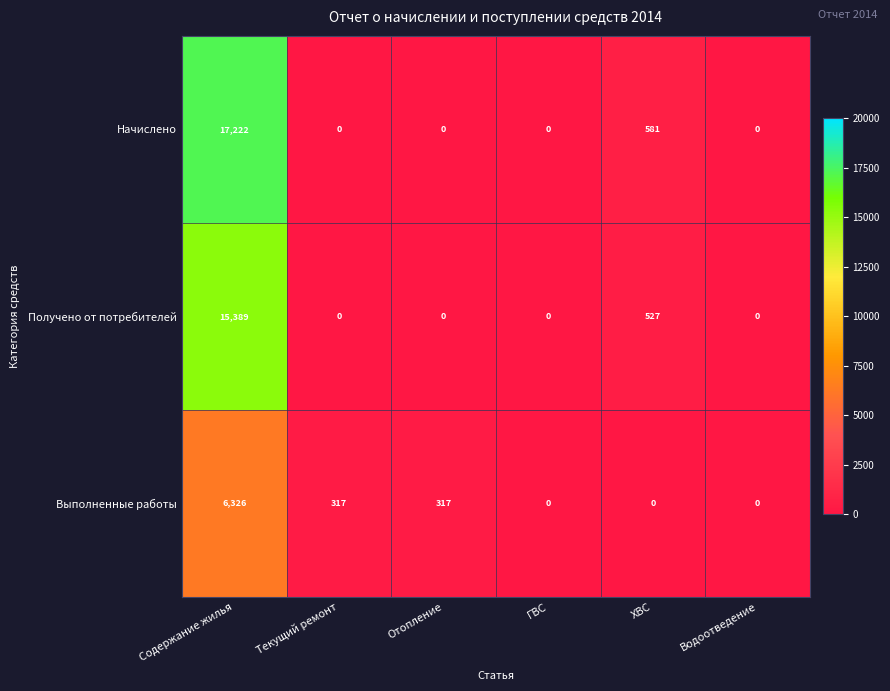

Reading right to left, list all the values displayed in this chart.

Начислено: Водоотведение=0	ХВС=581	ГВС=0	Отопление=0	Текущий ремонт=0	Содержание жилья=17222
Получено от потребителей: Водоотведение=0	ХВС=527	ГВС=0	Отопление=0	Текущий ремонт=0	Содержание жилья=15389
Выполненные работы: Водоотведение=0	ХВС=0	ГВС=0	Отопление=317	Текущий ремонт=317	Содержание жилья=6326